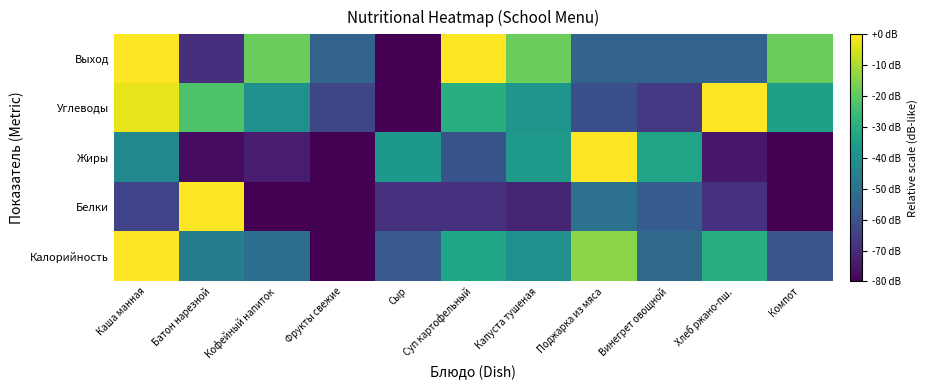

Count the number of categories in the chart.

11